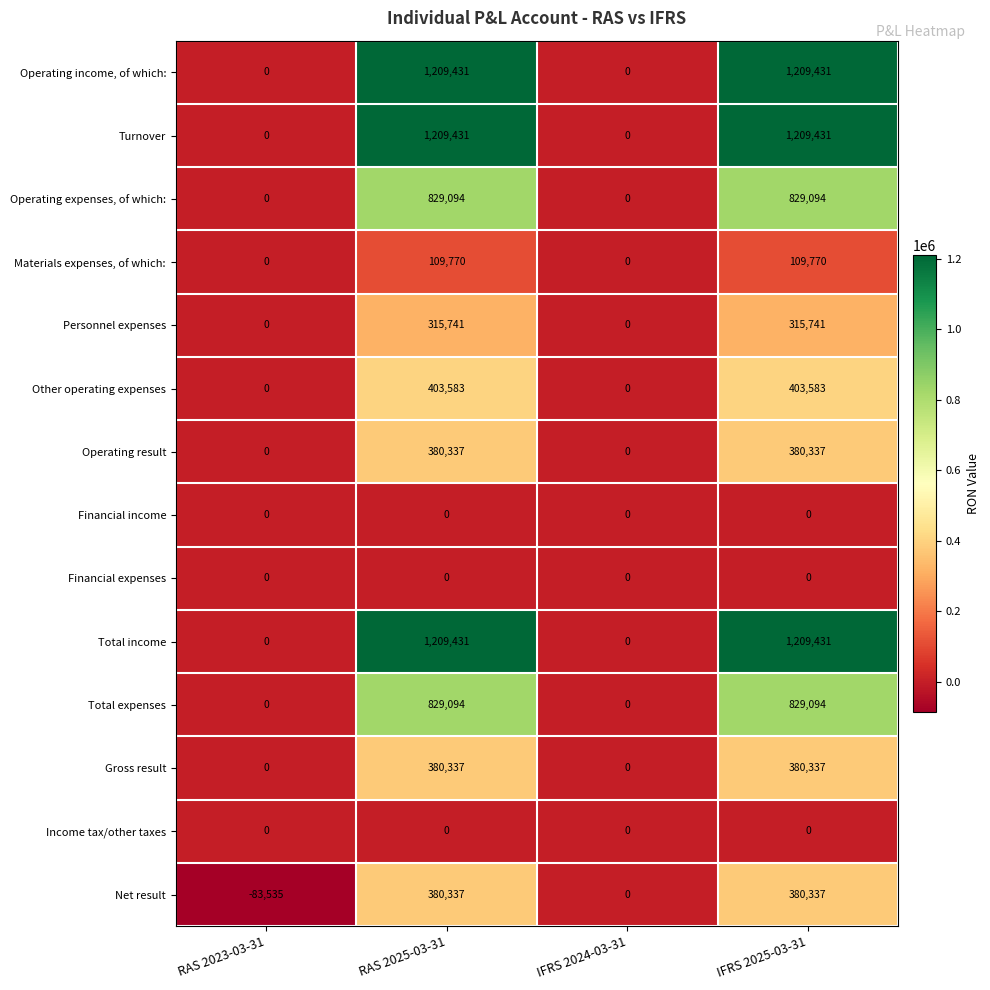

What is the smallest value displayed?

-83535